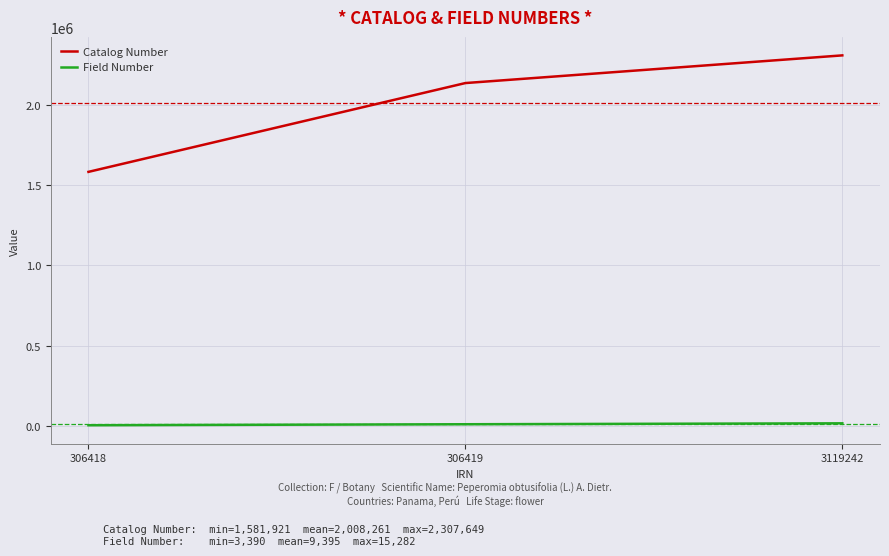

How many Catalog Number values are between 1581921 and 2307649?

3